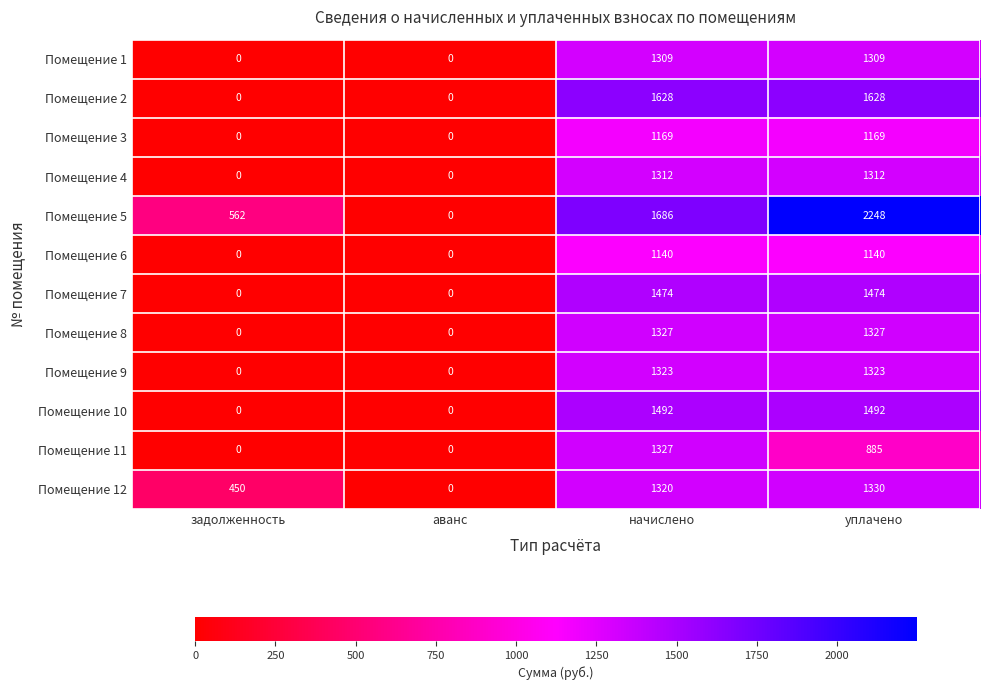

At which category does the chart reach its peak across all series?

уплачено